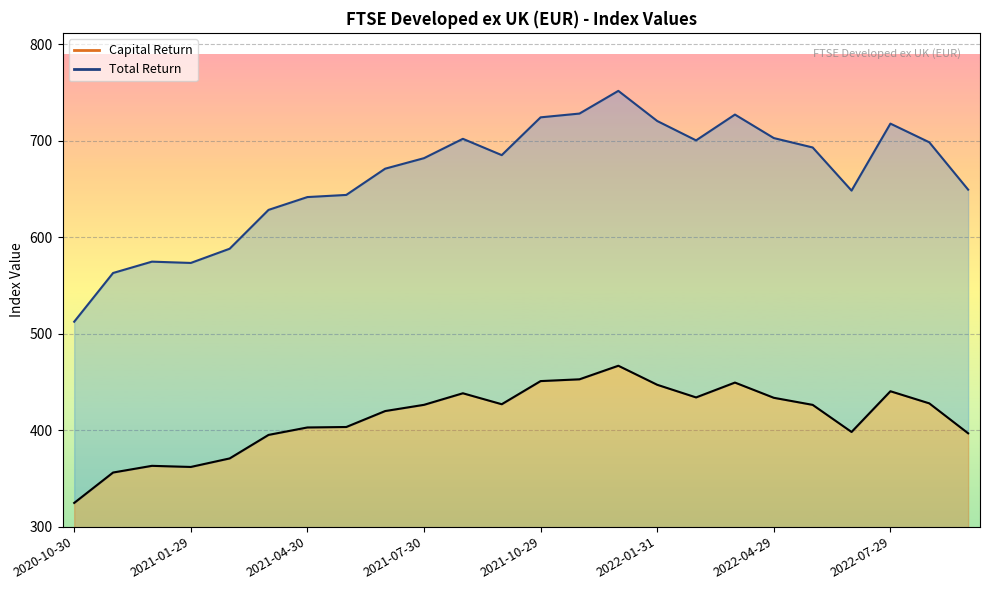

Where is the first local maximum for Capital Return?

2020-12-31